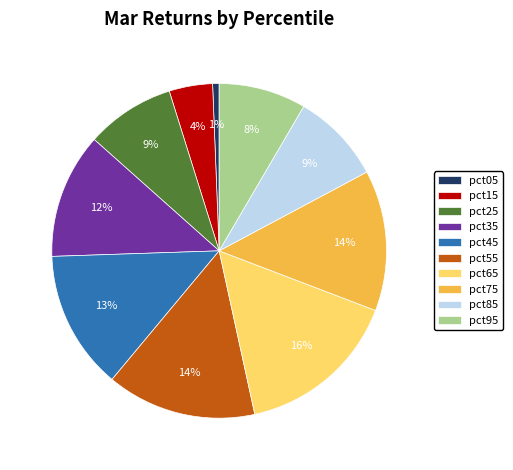

Combined, do pct15 and pct35 account for over 50%?

No